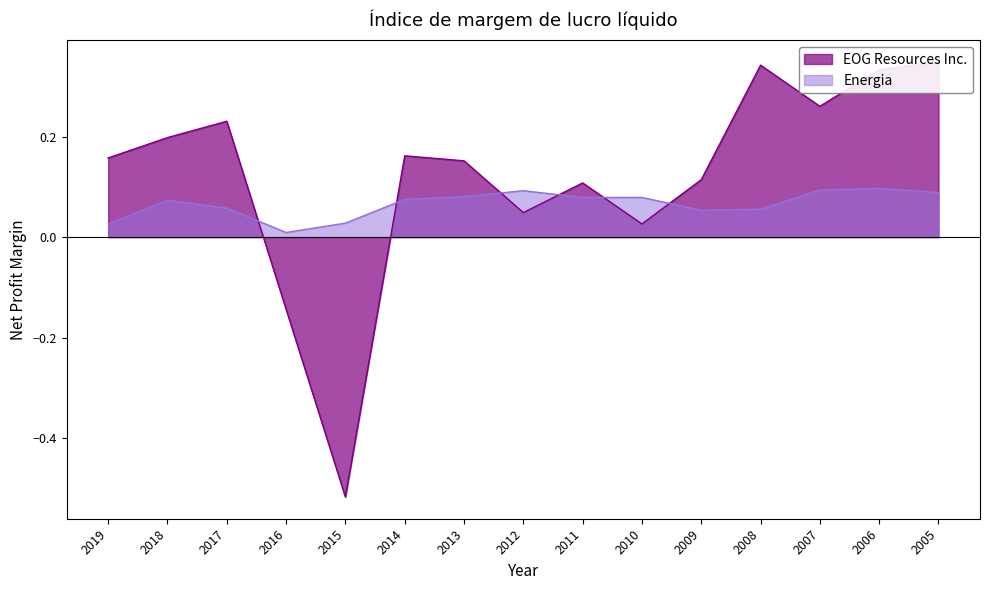

How many Energia values are between 0 and 1?

15